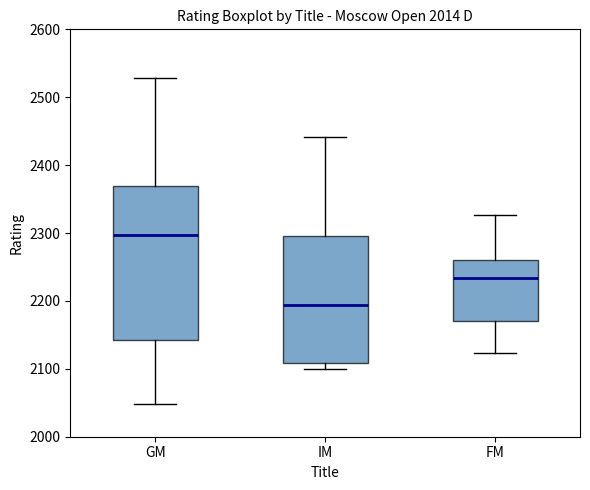

Which box is the tallest, from its lower edge to its upper edge?

GM